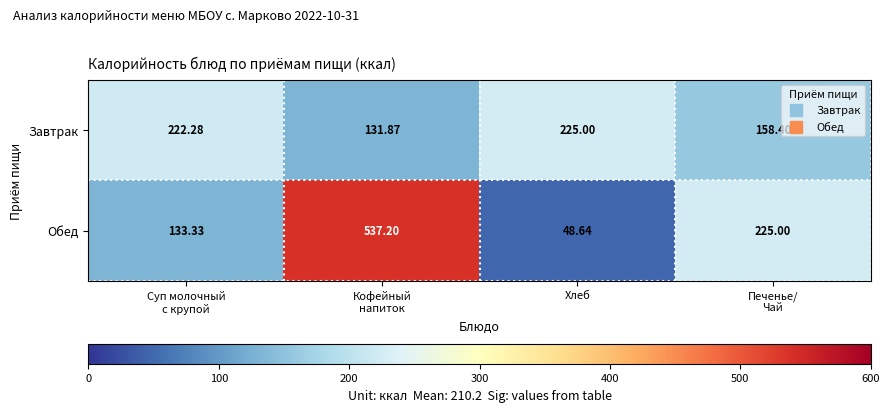

Which category has the lowest value across all series?

Хлеб